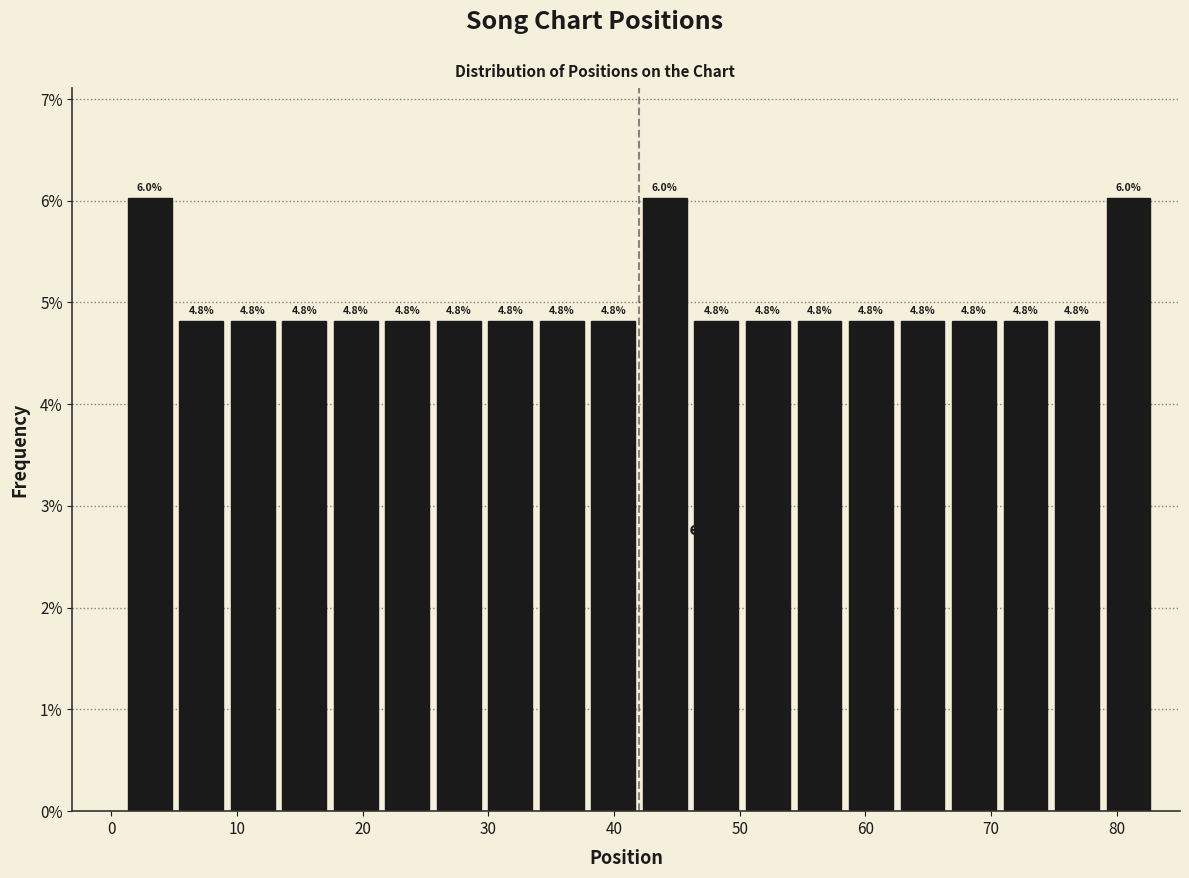

What is the height of the bar covering 37.9 to 42.0 on the x-axis? The bar edges are not printed on the chart, so give them approximately, as read against the axis.

4.8